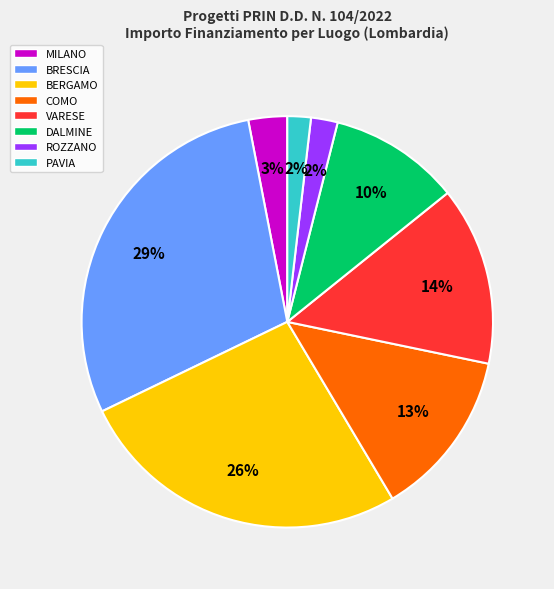

Count the number of slices in the pie.

8